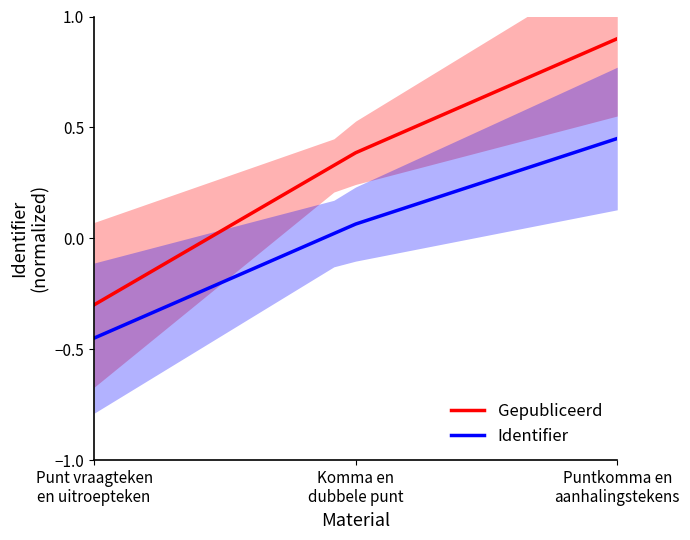

True or false: Gepubliceerd and Identifier intersect in this chart.

False